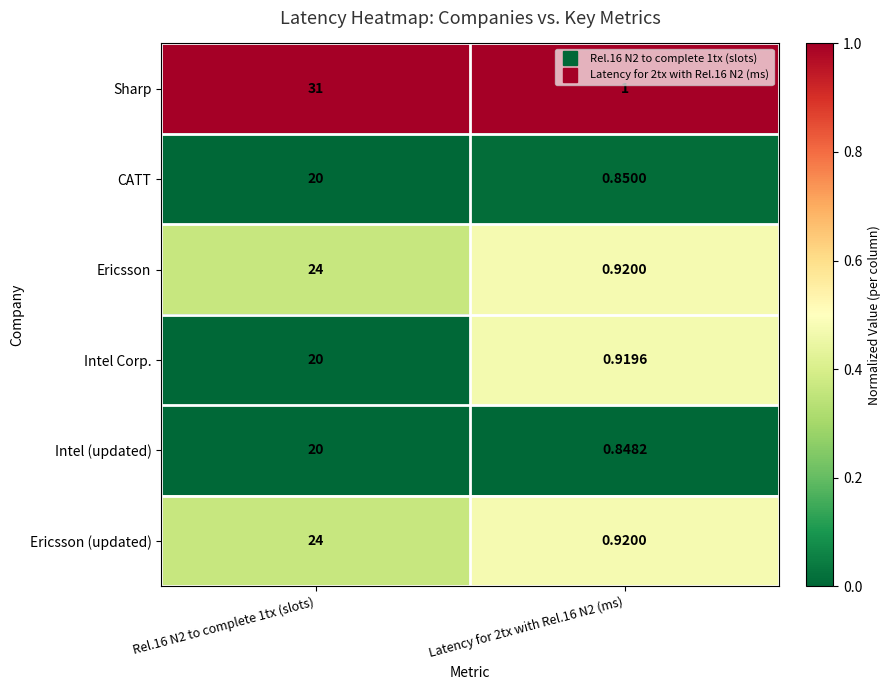

Between Rel.16 N2 to complete 1tx (slots) and Latency for 2tx with Rel.16 N2 (ms), which series saw the biggest shift?

Sharp